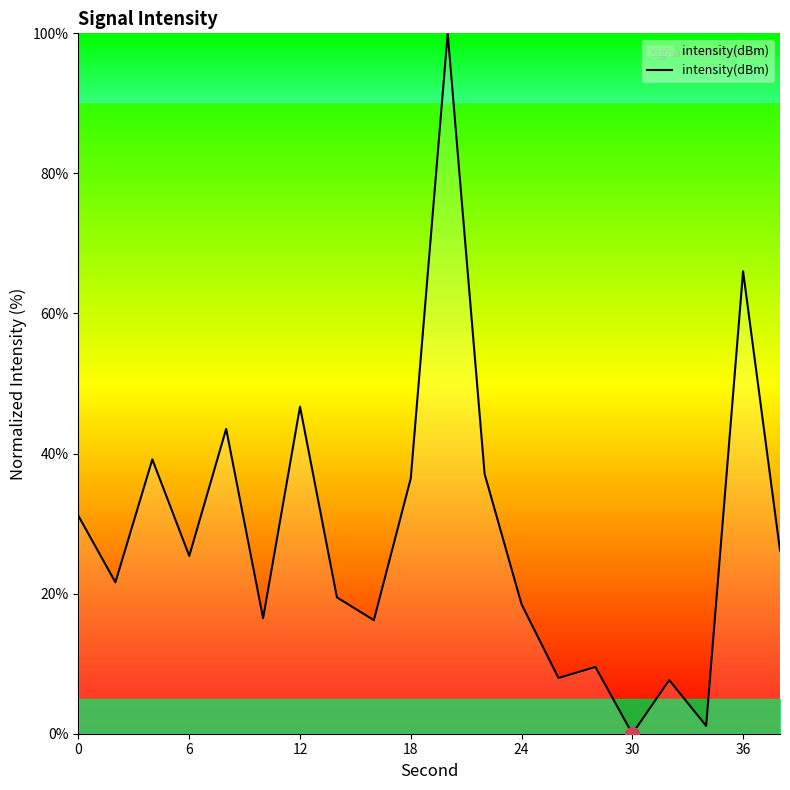

What is the greatest value displayed?

100.0